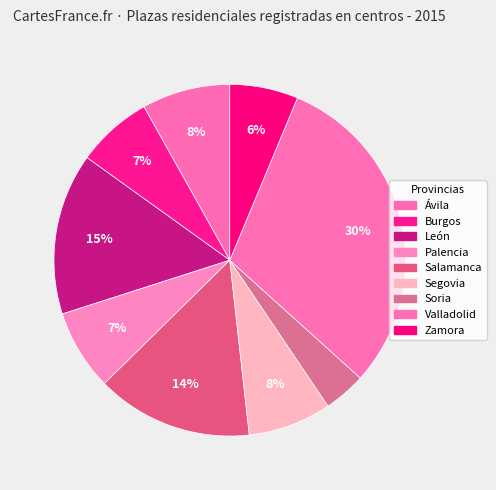

How many segments does this pie chart have?

9